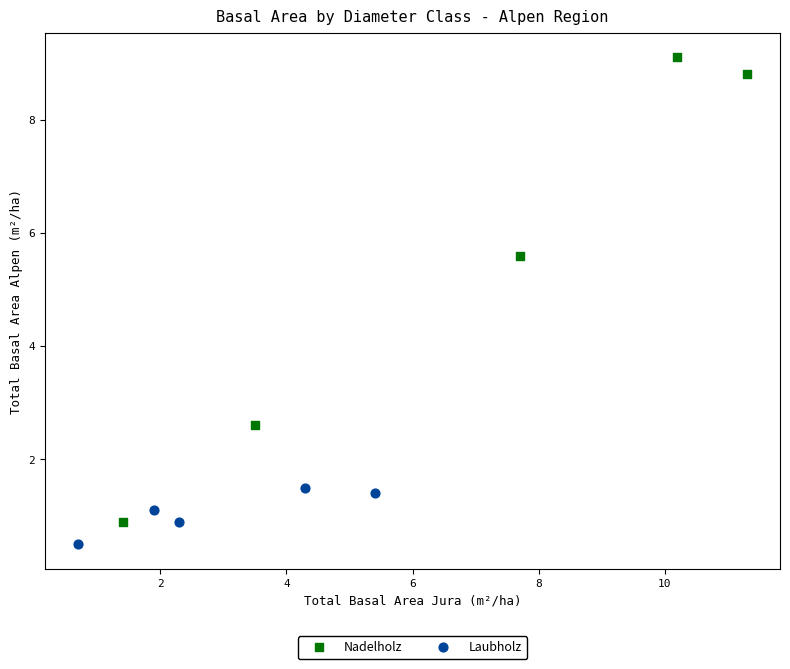

Which series reaches the maximum Y coordinate?

Nadelholz